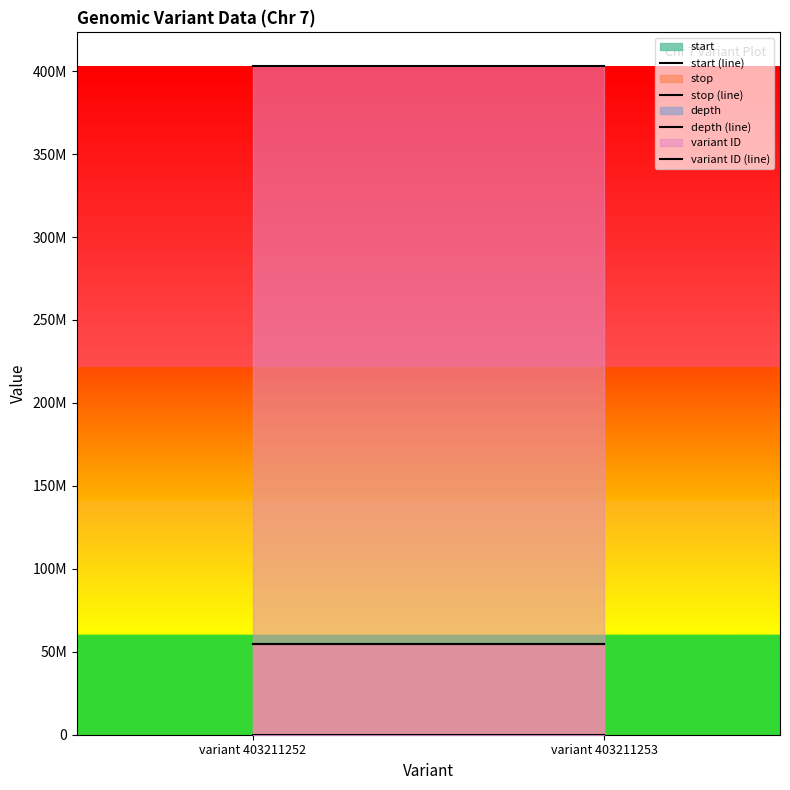

How many lines are shown in the chart?

4